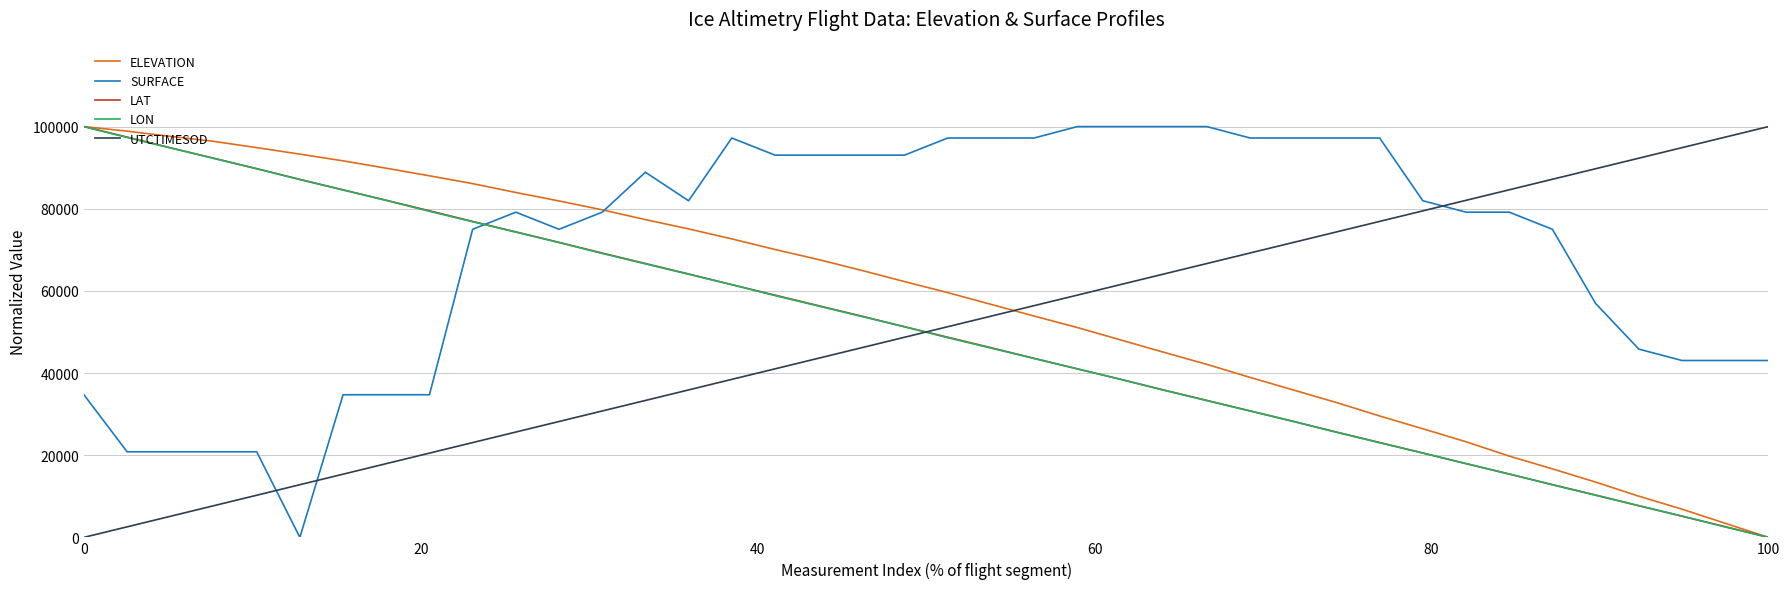

How many lines are shown in the chart?

5